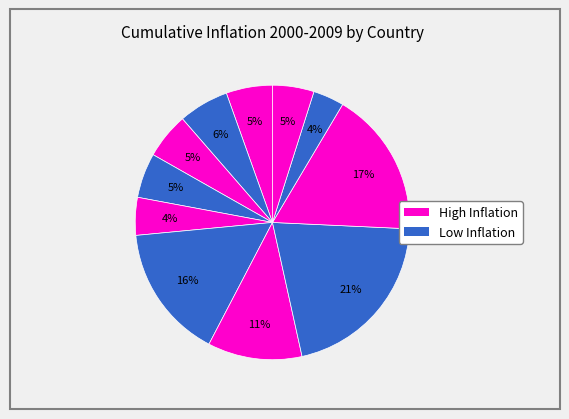

To the nearest percent, what is the difference between the largest and smallest slice percentages?

17%